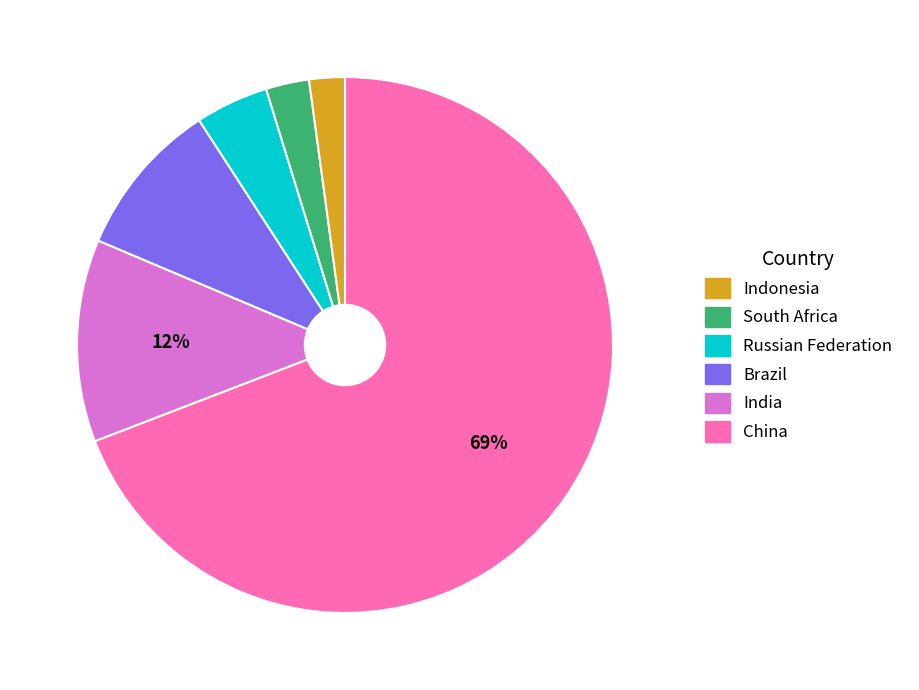

To the nearest percent, what is the average slice percentage?

17%